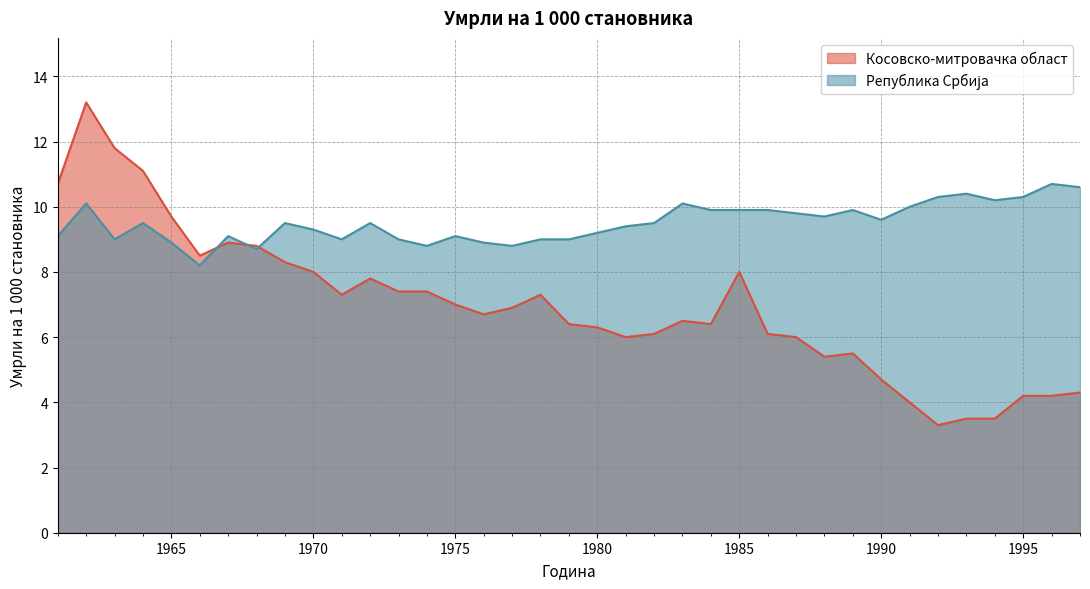

How many intersections are there between Косовско-митровачка област and Република Србија?

3